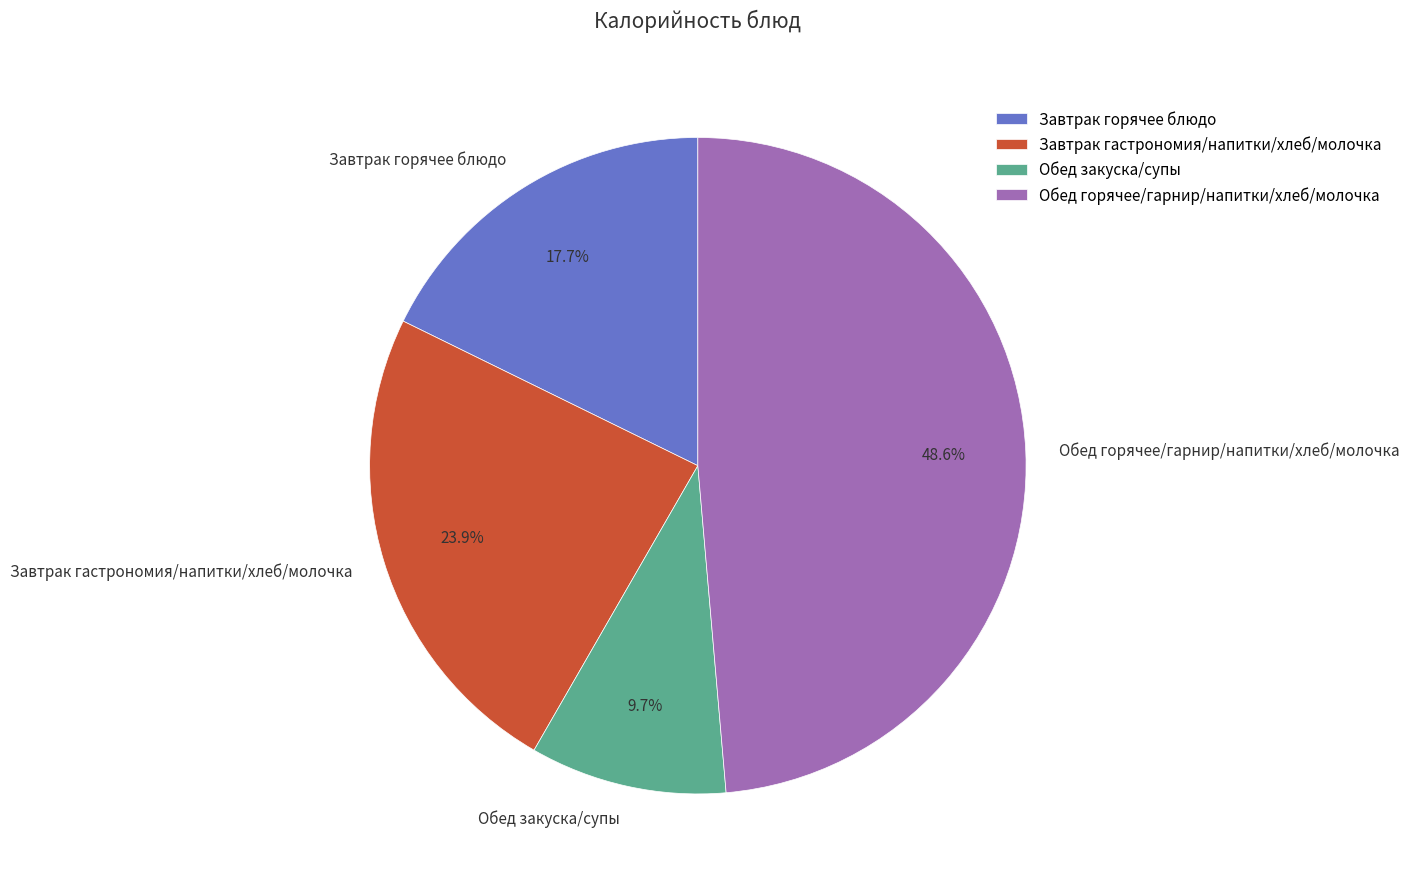

How many slices are in this pie chart?

4